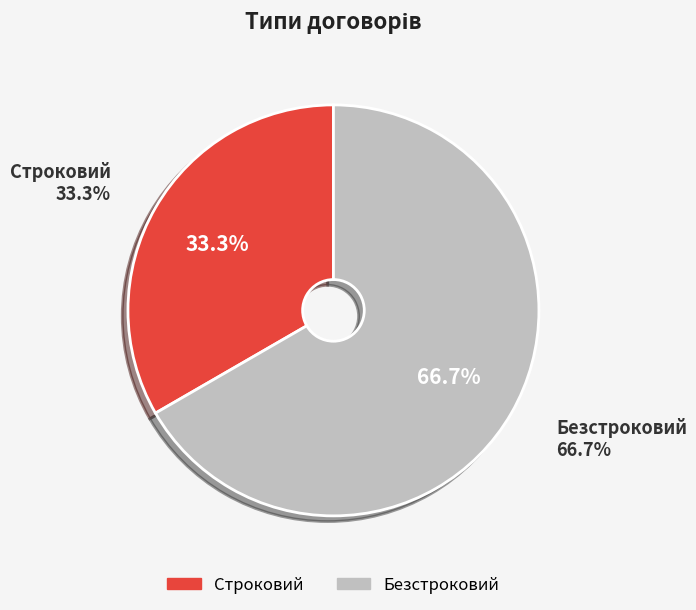

Is there any slice that represents more than half of the pie?

Yes